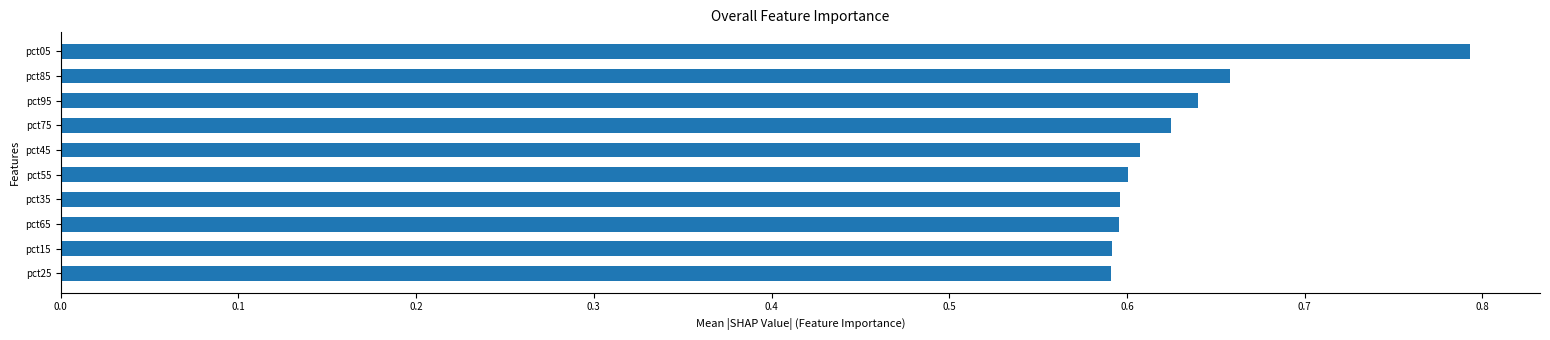

What is the sum of all values?

6.3